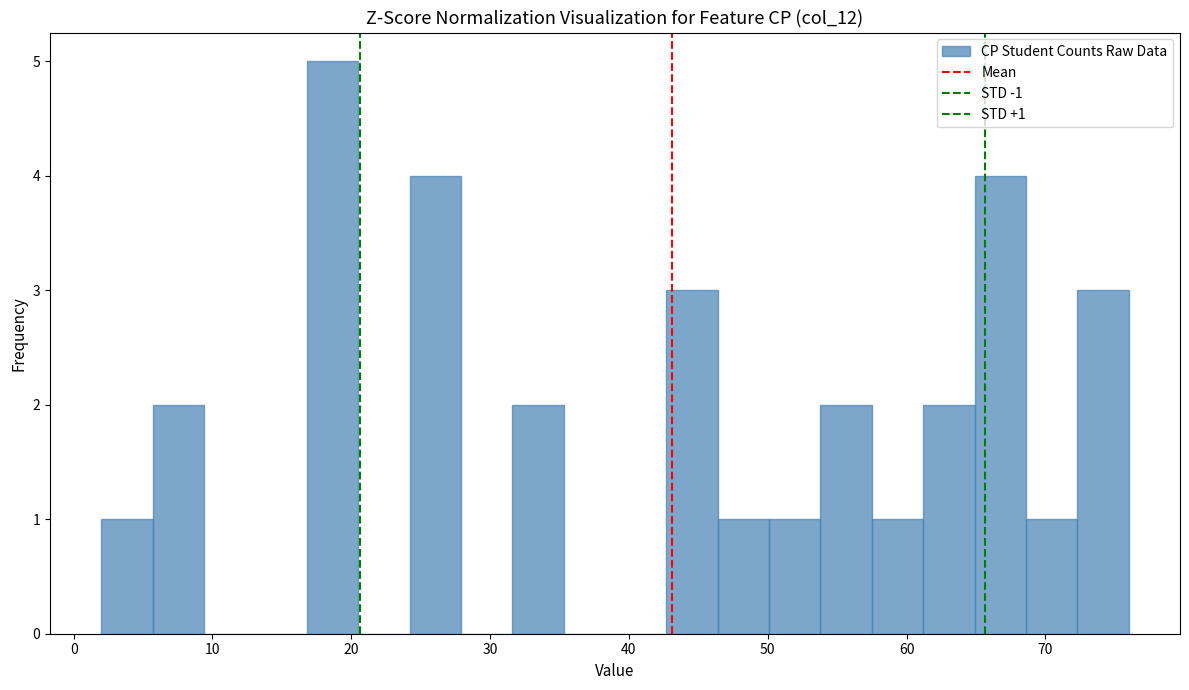

Around what value on the x-axis is the tallest bar? Give the approximate position of its centre, as read against the axis.

19